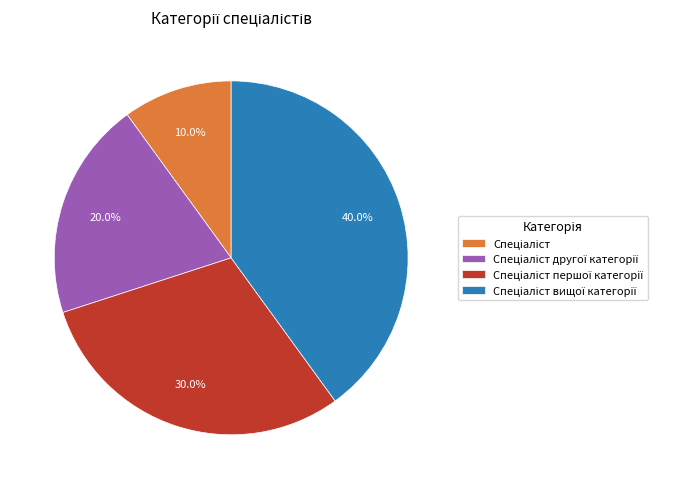

Is there any slice that represents more than half of the pie?

No